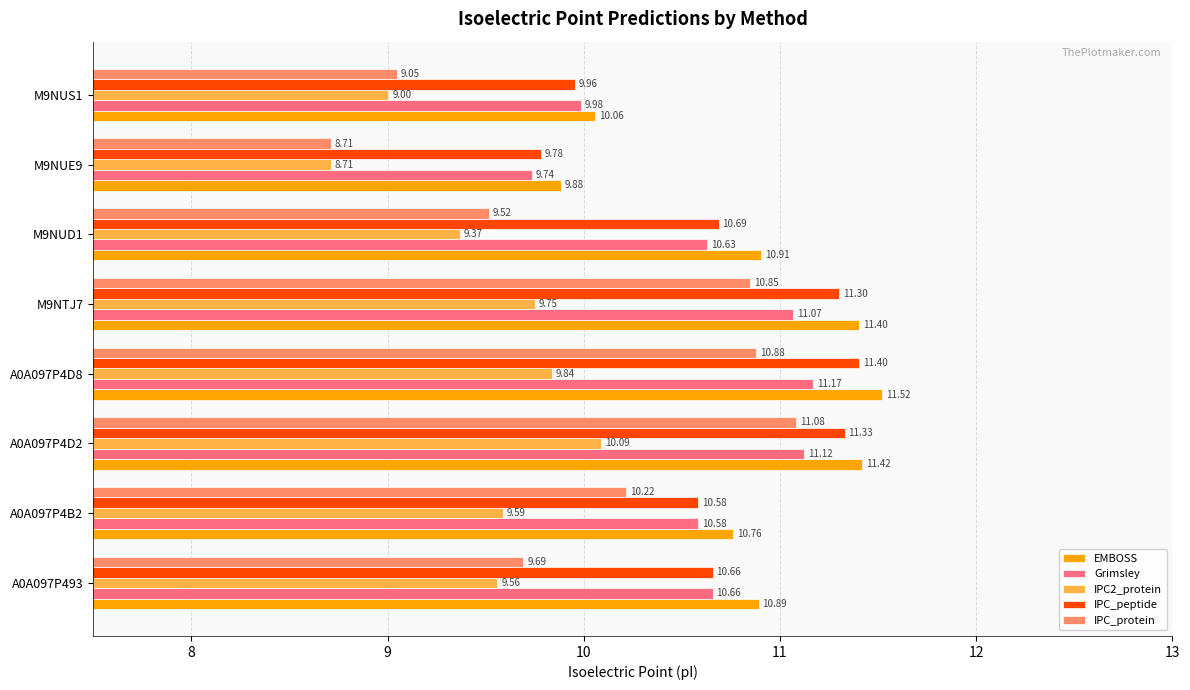

Which category has the highest value across all series?

A0A097P4D8